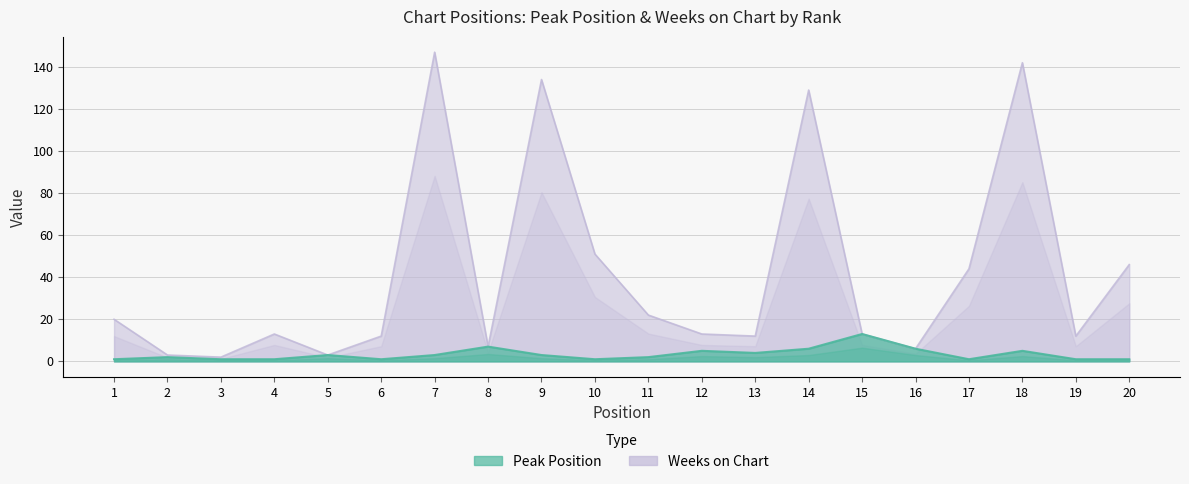

Reading right to left, list all the values displayed in this chart.

Peak Position: 20=1	19=1	18=5	17=1	16=6	15=13	14=6	13=4	12=5	11=2	10=1	9=3	8=7	7=3	6=1	5=3	4=1	3=1	2=2	1=1
Weeks on Chart: 20=46	19=12	18=142	17=44	16=6	15=13	14=129	13=12	12=13	11=22	10=51	9=134	8=7	7=147	6=12	5=3	4=13	3=2	2=3	1=20